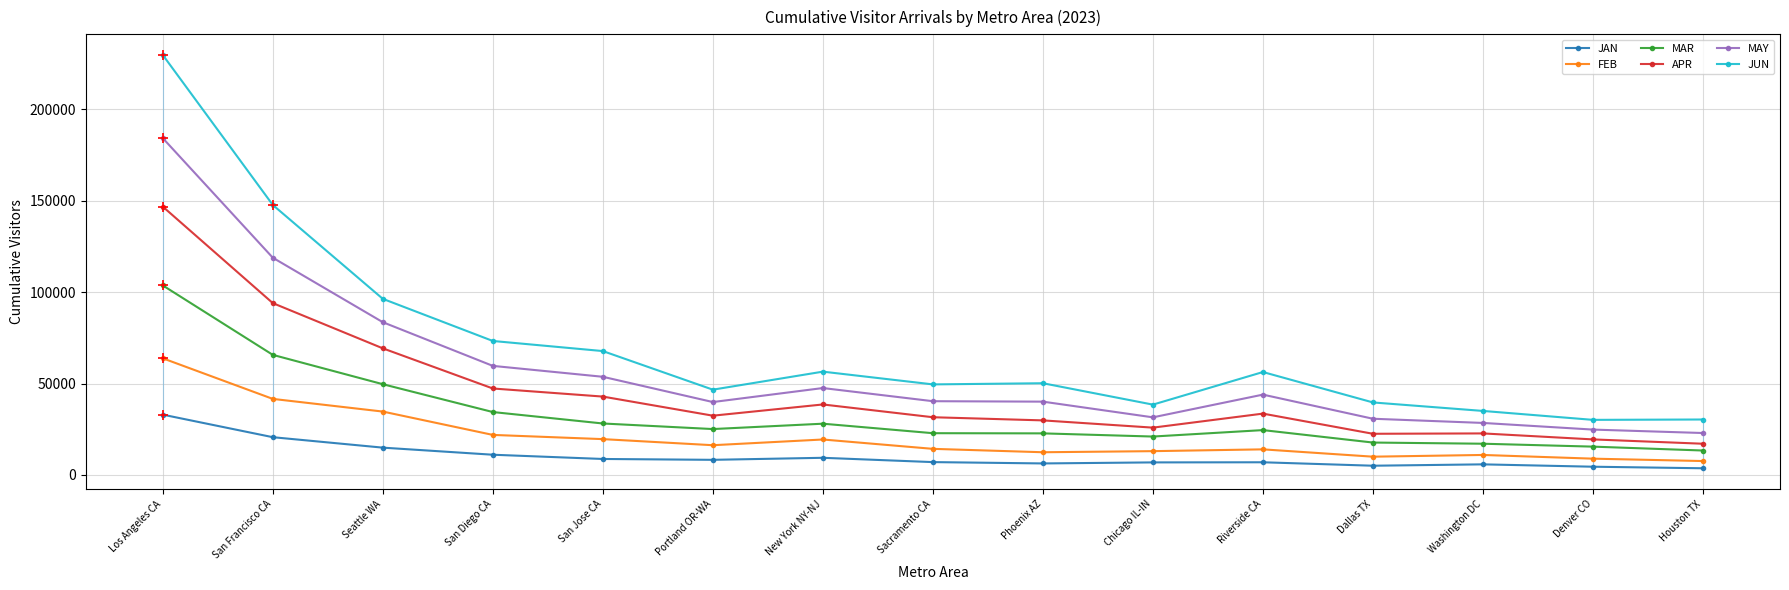

What is the label of the 2nd point from the right?

Denver CO